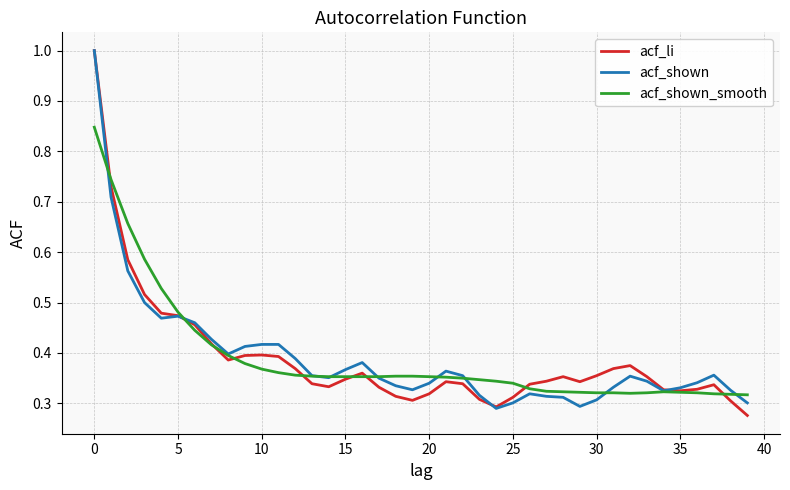

Which category has the lowest value across all series?

39